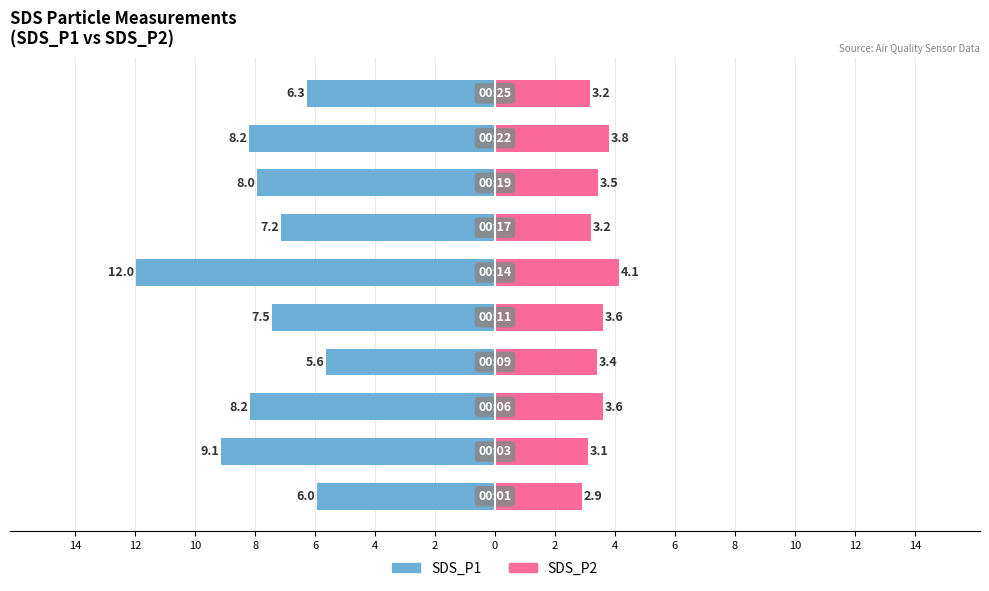

Is it true that SDS_P2 equals 2.0 at 6?

False